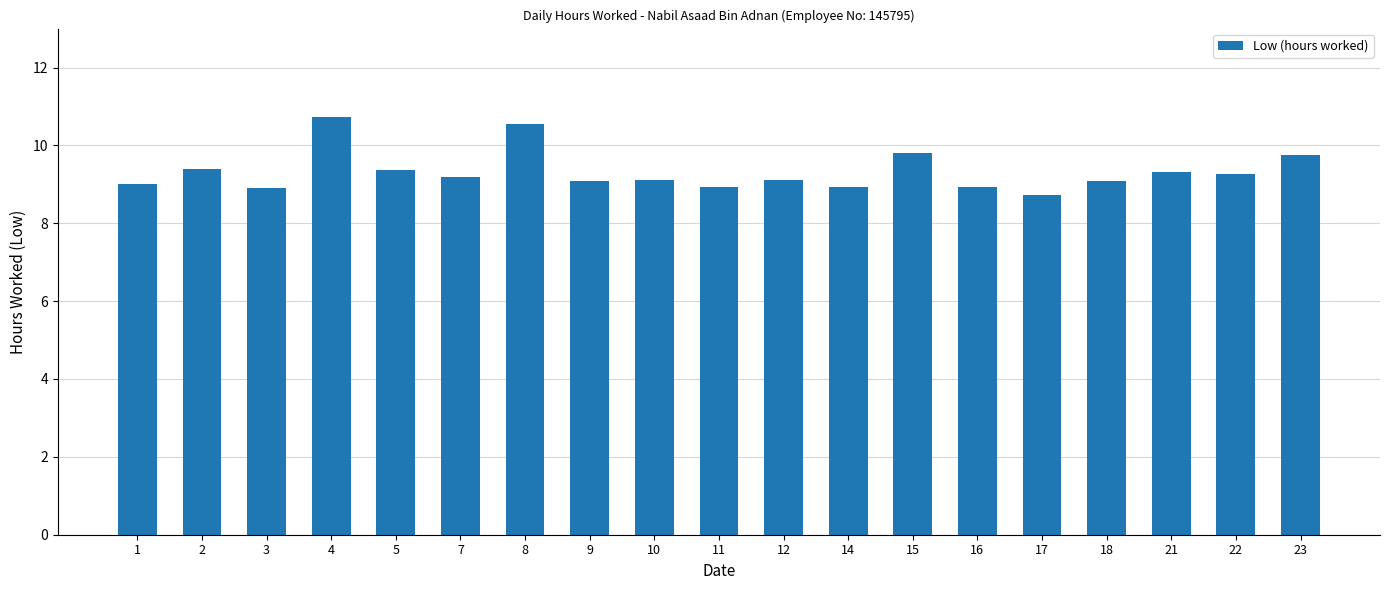

Is it true that the value at 7 is 9.2?

True